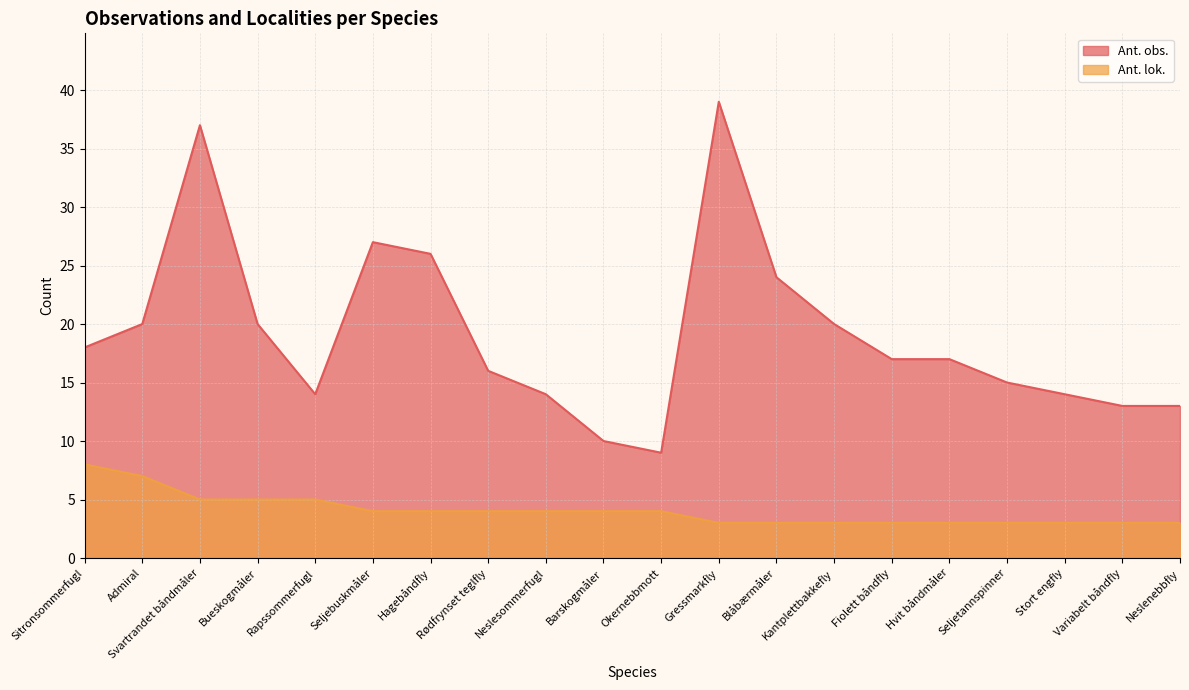

What is the average value of the Ant. lok. series?

4